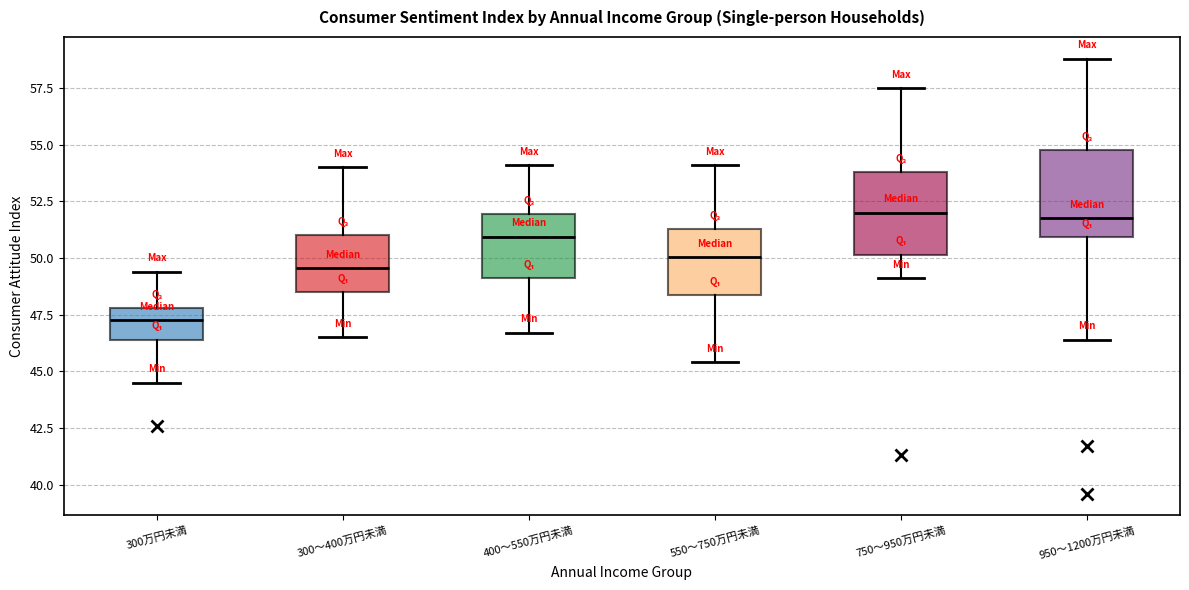

Reading left to right, read every box against the y-axis: the position of its median line, the range the box covers, and the ends of its whiskers. The values are not printed on the chart, so give them approximately, as read against the axis.

300万円未満: median 47.5, box 46.5 to 48.0, whiskers 44.5 to 49.5
300～400万円未満: median 49.5, box 48.5 to 51.0, whiskers 46.5 to 54.0
400～550万円未満: median 51.0, box 49.0 to 52.0, whiskers 46.5 to 54.0
550～750万円未満: median 50.0, box 48.5 to 51.5, whiskers 45.5 to 54.0
750～950万円未満: median 52.0, box 50.0 to 54.0, whiskers 49.0 to 57.5
950～1200万円未満: median 52.0, box 51.0 to 55.0, whiskers 46.5 to 59.0